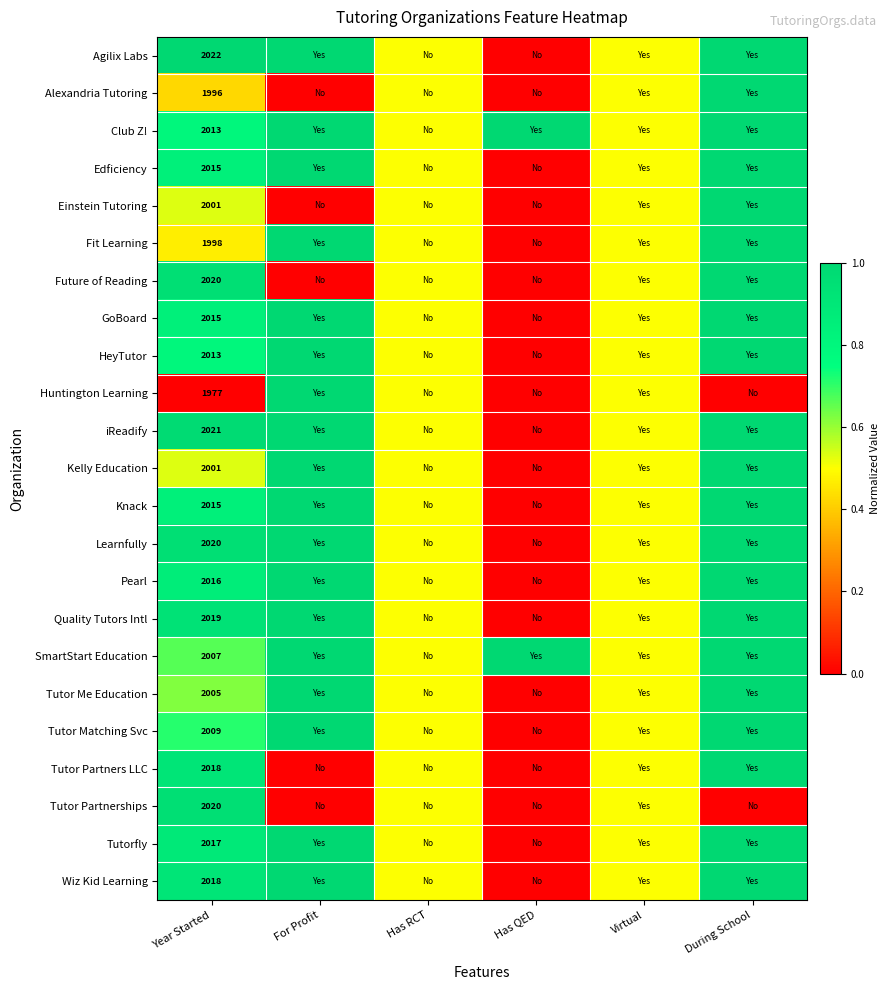

What is the total value across all series at Year Started?

46256.0